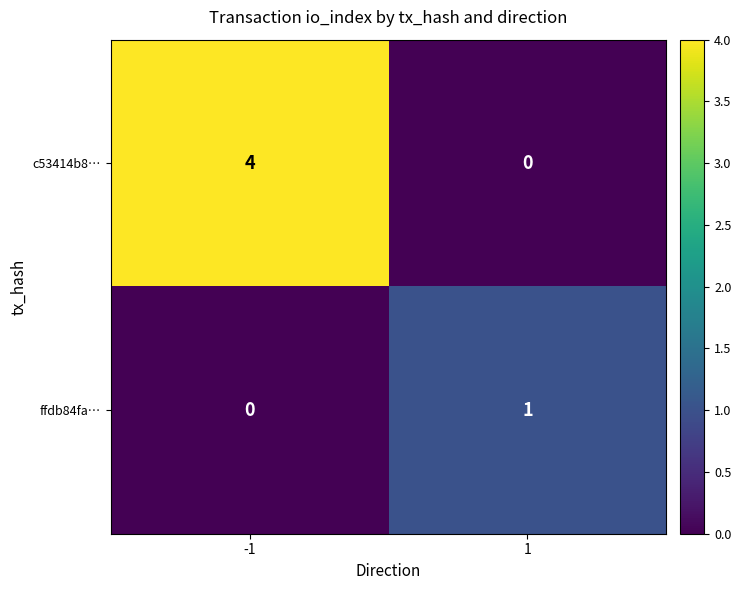

List the series in order of their overall mean, lowest first.

ffdb84fa…, c53414b8…